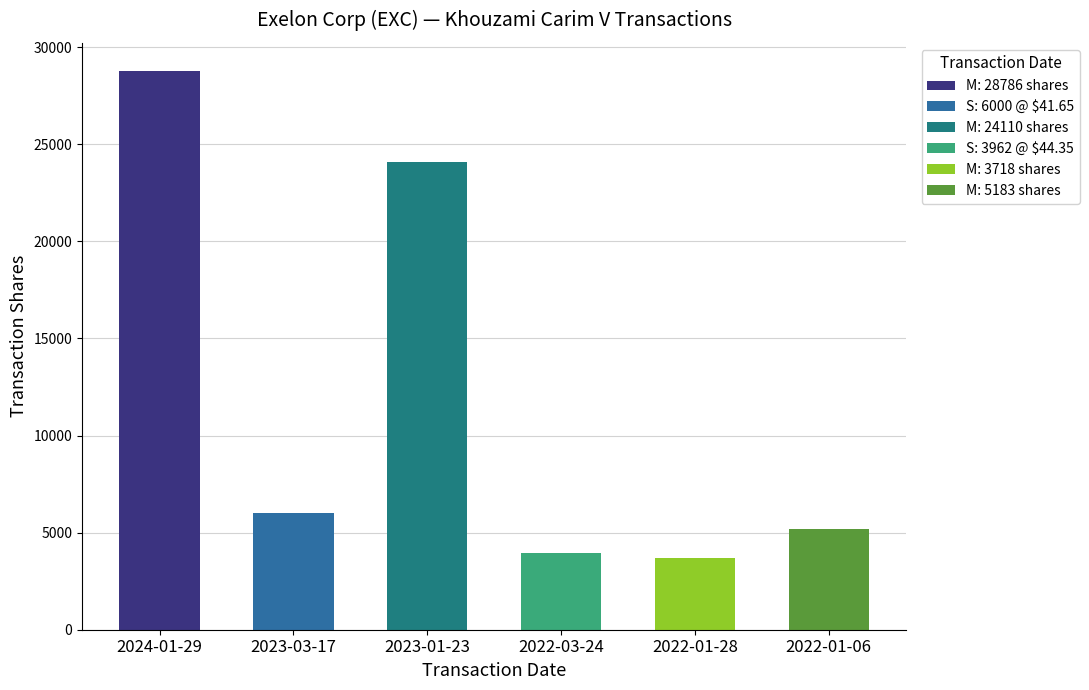

What is the label of the 5th bar from the right?

2023-03-17